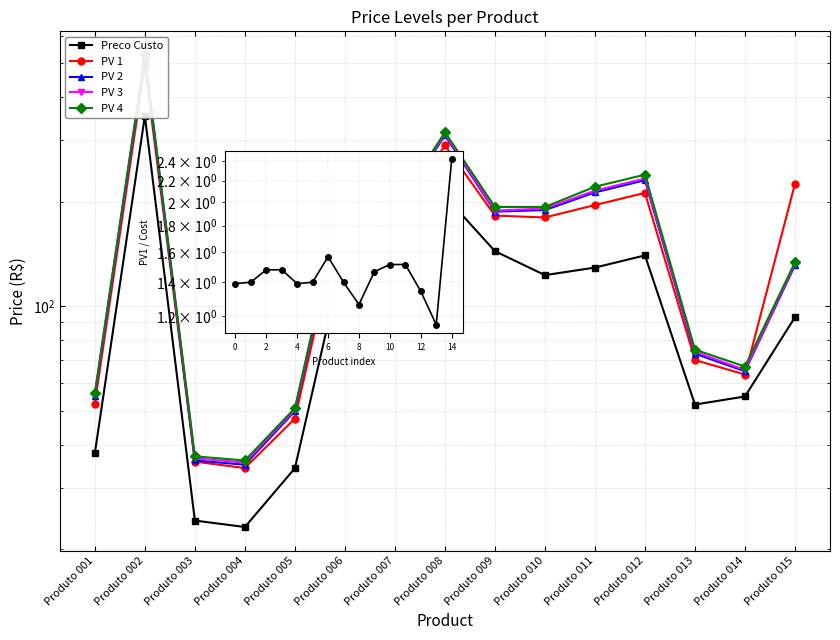

Count the number of categories in the chart.

15